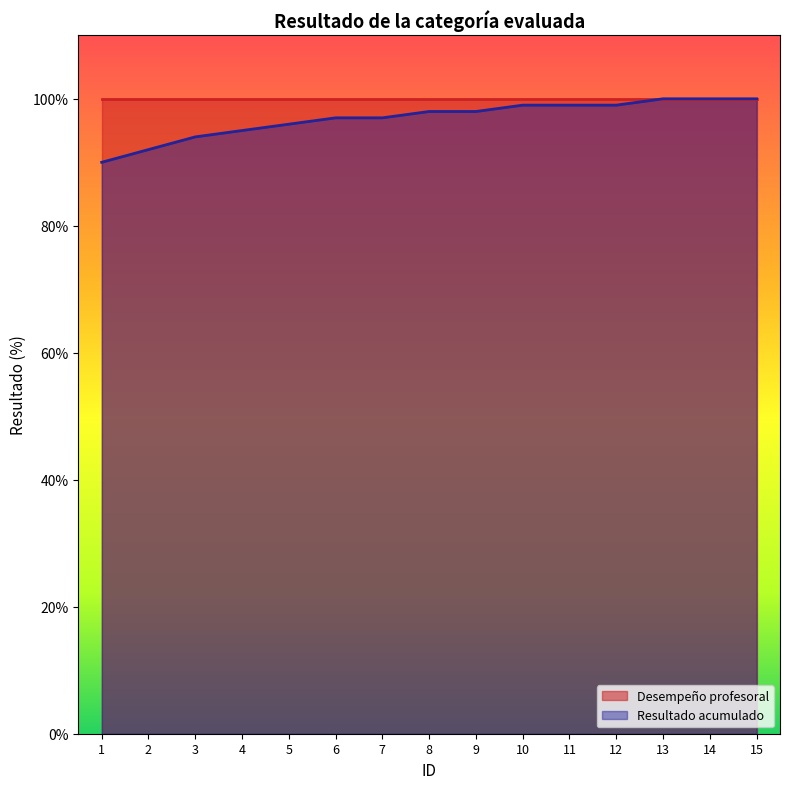

What is the change in value from 6 to 12?

+2